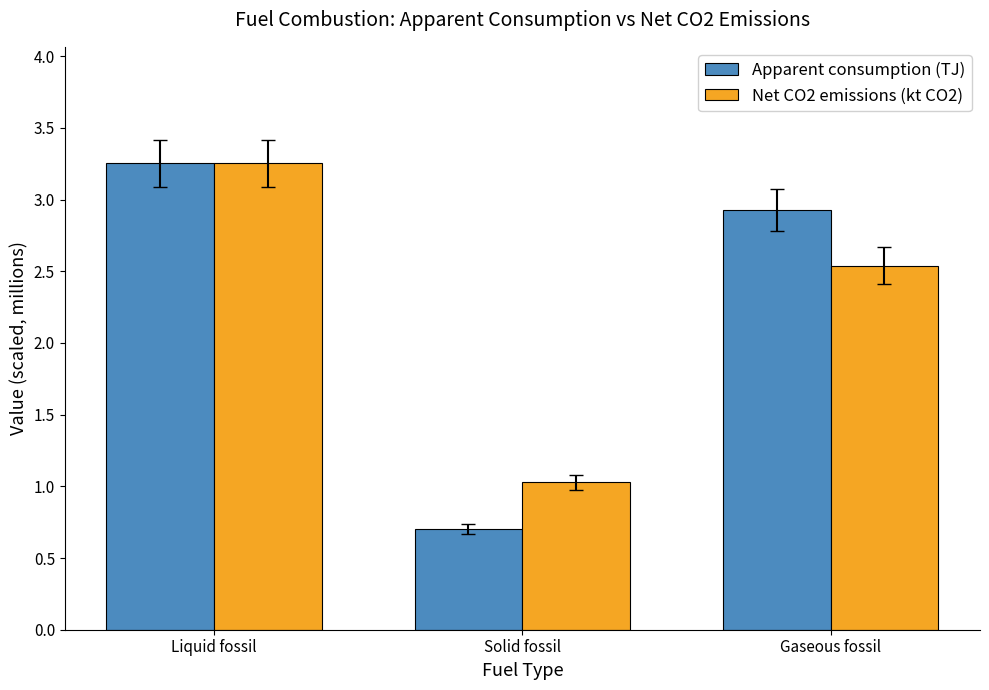

Where does the Apparent consumption (TJ) series first go above 2?

Liquid fossil